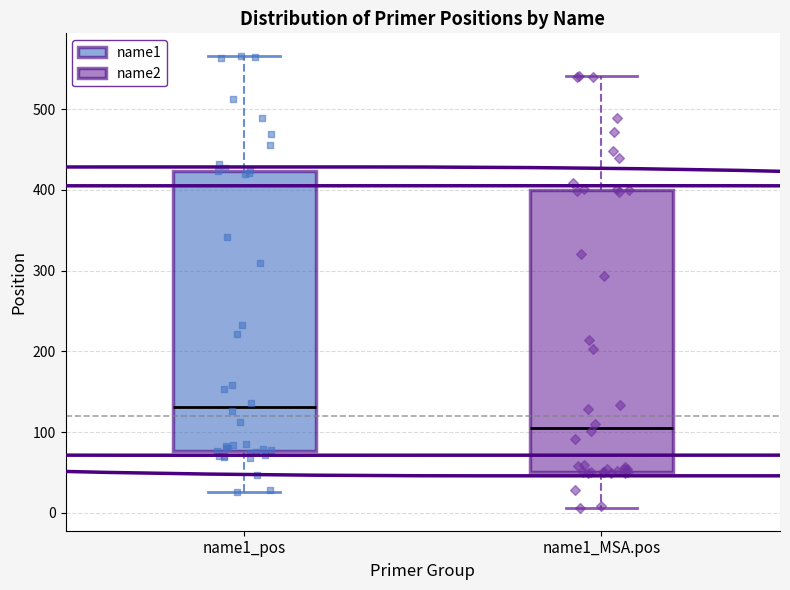

Reading left to right, read every box against the y-axis: the position of its median line, the range the box covers, and the ends of its whiskers. The values are not printed on the chart, so give them approximately, as read against the axis.

name1_pos: median 130, box 80 to 420, whiskers 30 to 570
name1_MSA.pos: median 110, box 50 to 400, whiskers 10 to 540